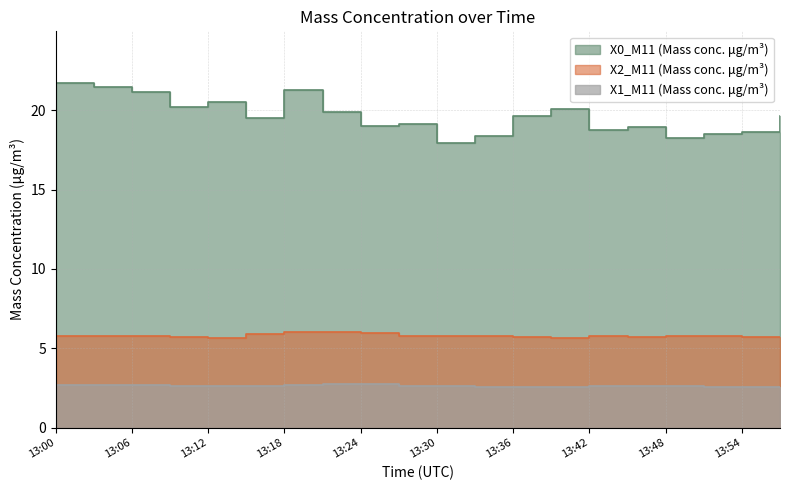

Reading left to right, what are all the values shown in this chart?

X0_M11 (Mass conc. μg/m³): 13:00=21.7	13:03=21.4	13:06=21.1	13:09=20.2	13:12=20.5	13:15=19.5	13:18=21.3	13:21=19.9	13:24=19.0	13:27=19.1	13:30=17.9	13:33=18.4	13:36=19.6	13:39=20.1	13:42=18.8	13:45=19.0	13:48=18.2	13:51=18.5	13:54=18.6	13:57=19.6
X2_M11 (Mass conc. μg/m³): 13:00=5.8	13:03=5.7	13:06=5.8	13:09=5.7	13:12=5.7	13:15=5.9	13:18=6.0	13:21=6.0	13:24=6.0	13:27=5.8	13:30=5.8	13:33=5.7	13:36=5.7	13:39=5.7	13:42=5.8	13:45=5.7	13:48=5.7	13:51=5.7	13:54=5.7	13:57=5.7
X1_M11 (Mass conc. μg/m³): 13:00=2.7	13:03=2.7	13:06=2.7	13:09=2.6	13:12=2.6	13:15=2.6	13:18=2.7	13:21=2.7	13:24=2.7	13:27=2.6	13:30=2.6	13:33=2.6	13:36=2.6	13:39=2.6	13:42=2.6	13:45=2.6	13:48=2.6	13:51=2.6	13:54=2.6	13:57=2.6